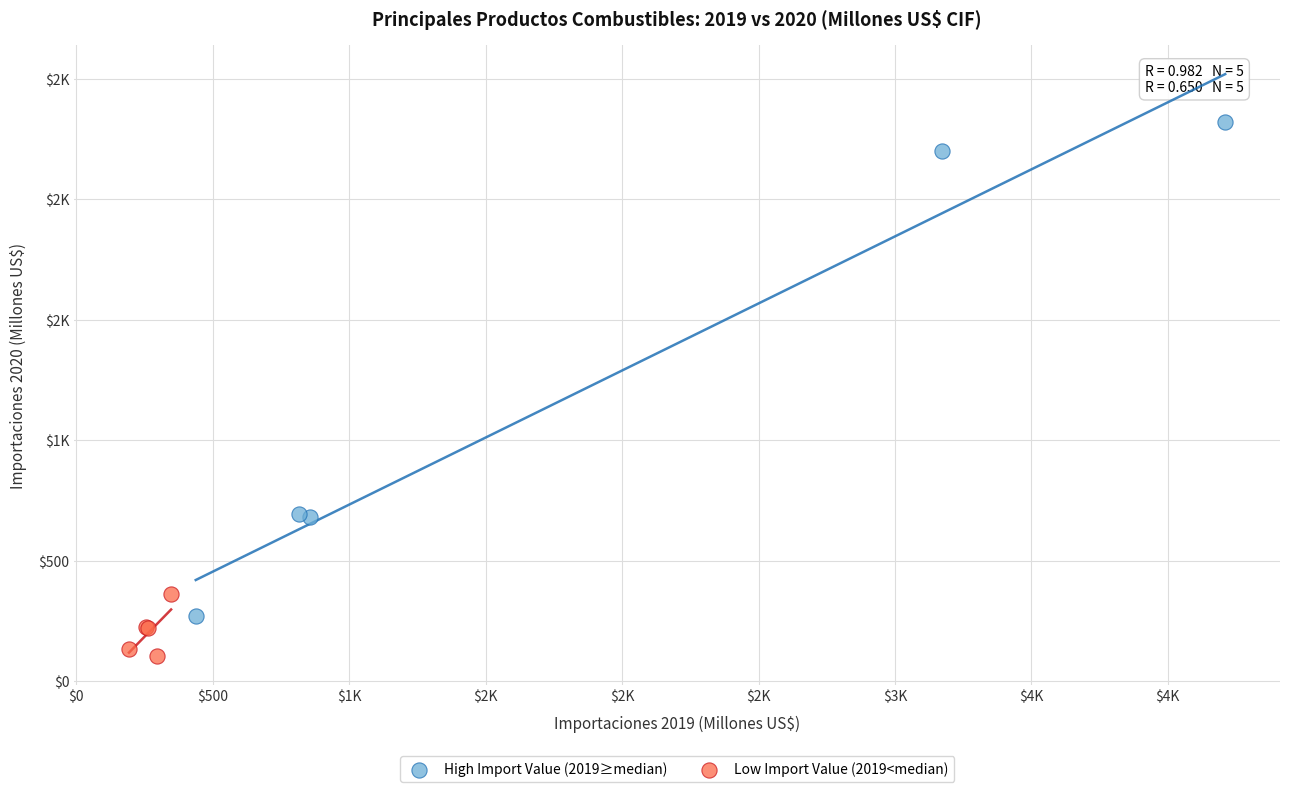

What are all the series names shown in the legend?

High Import Value (2019≥median), Low Import Value (2019<median)